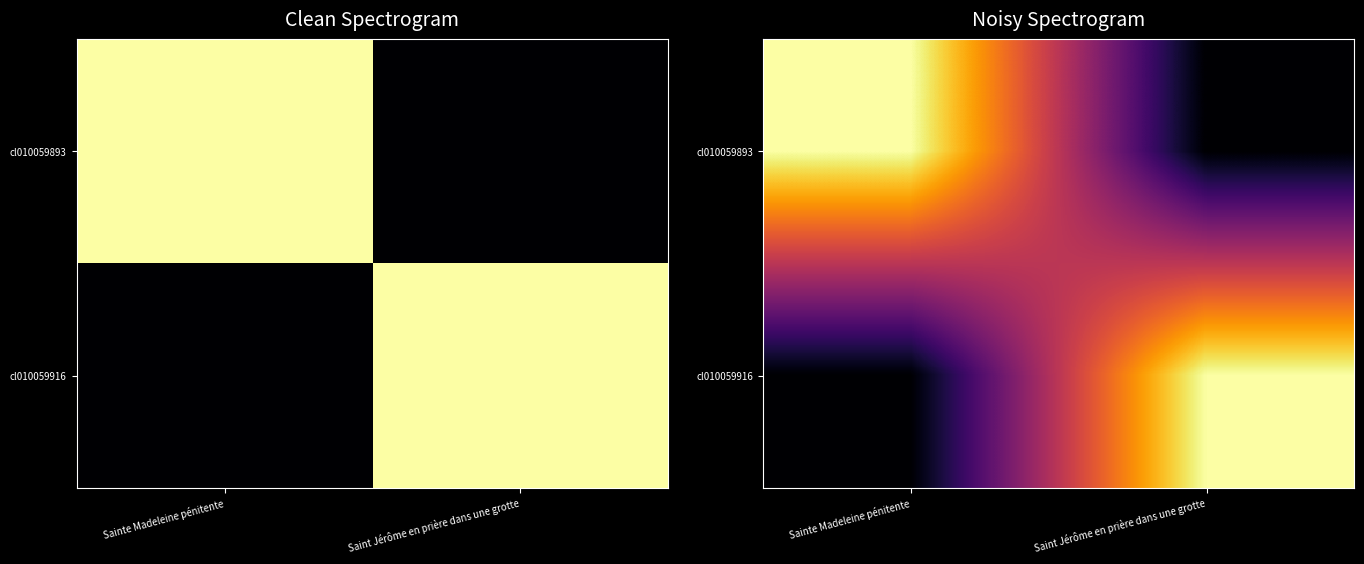

What is the difference between the highest and lowest values at Sainte Madeleine pénitente?

1656.9